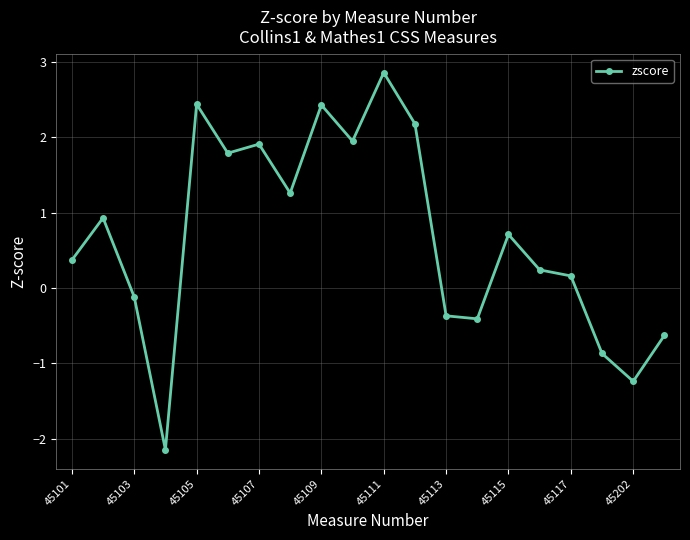

What is the average value?

0.7